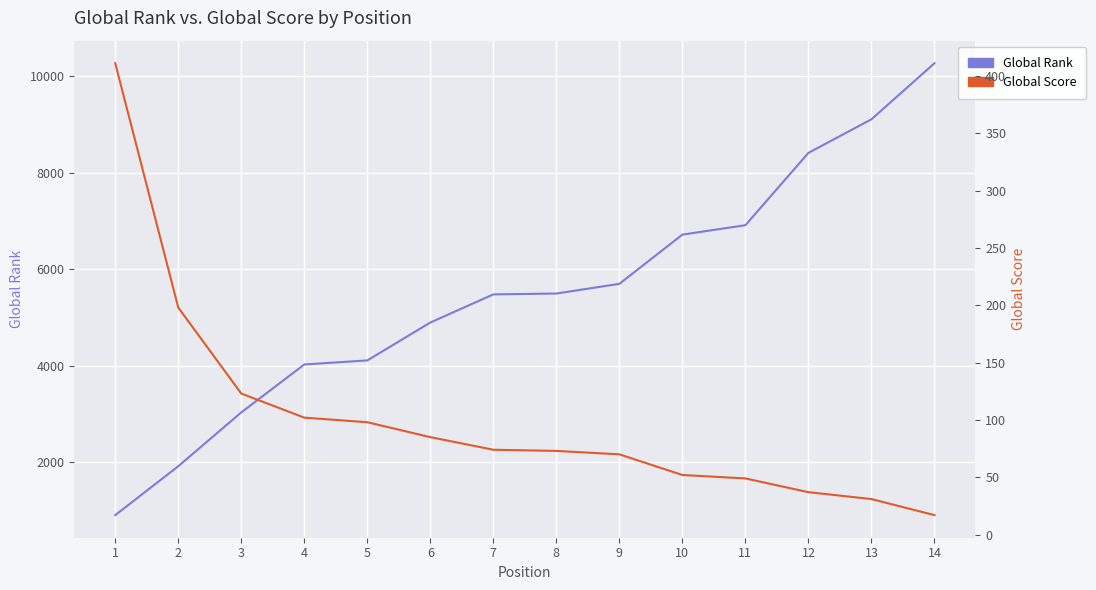

Is the value of Global Score at 2 greater than the value of Global Rank at 4?

No